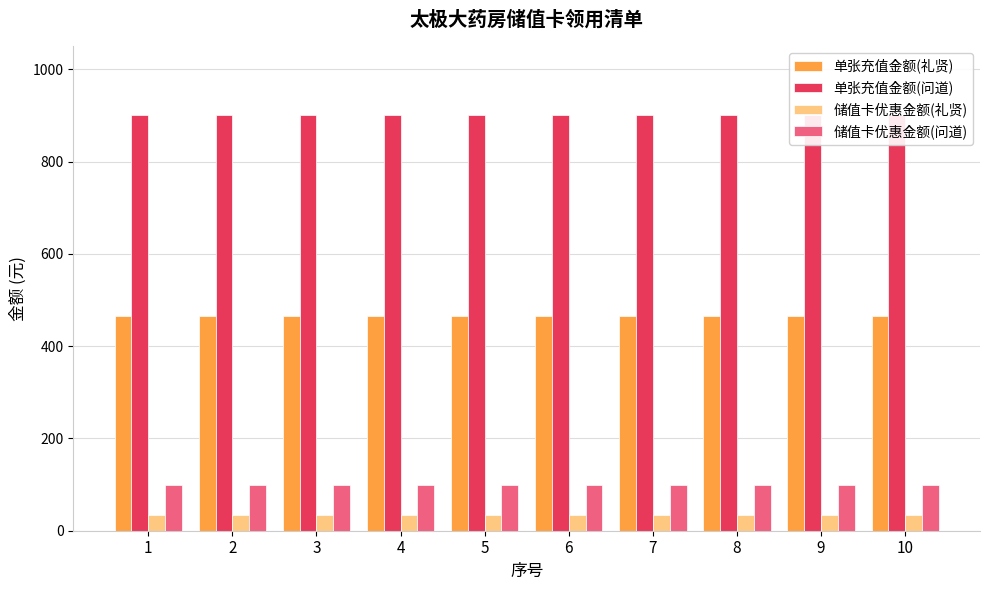

Rank the series by their maximum value, from lowest to highest.

储值卡优惠金额(礼贤), 储值卡优惠金额(问道), 单张充值金额(礼贤), 单张充值金额(问道)